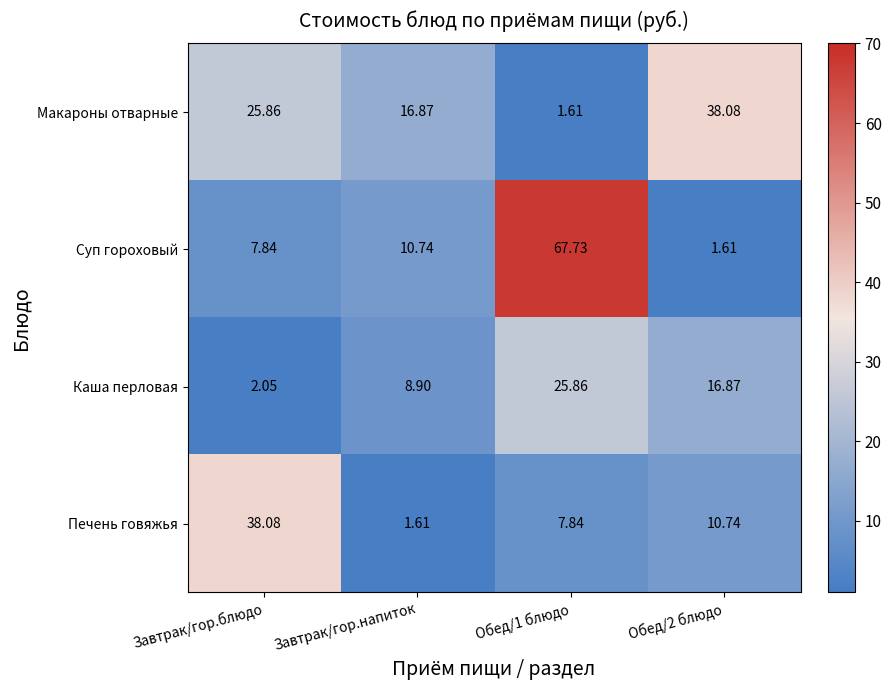

Count the number of categories in the chart.

4